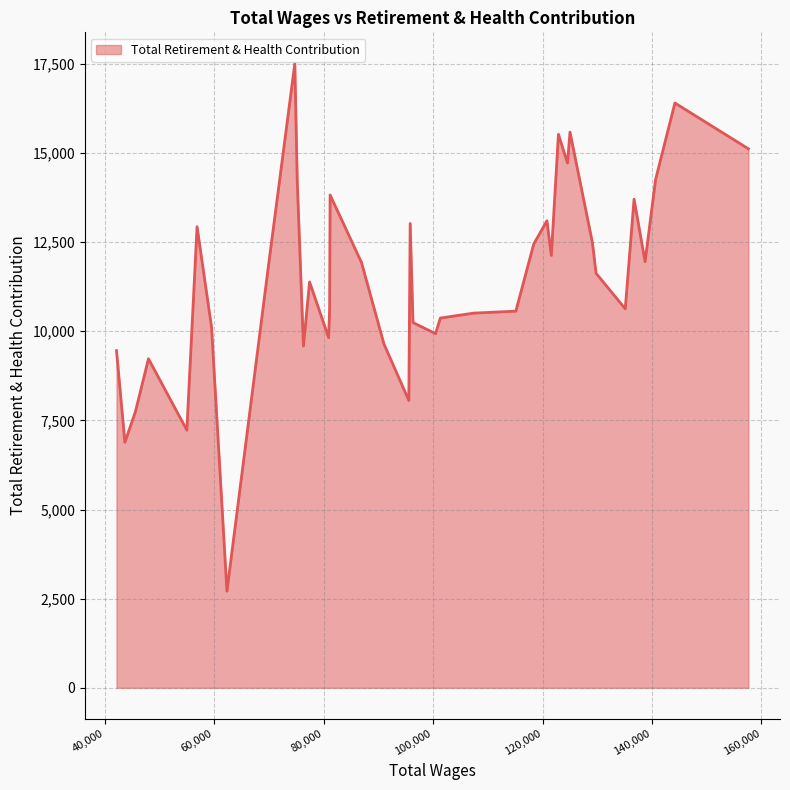

What is the greatest value displayed?

17508